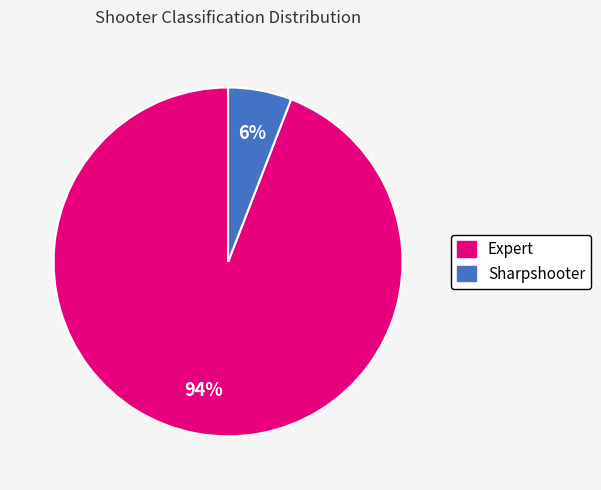

Which category accounts for the majority?

Expert